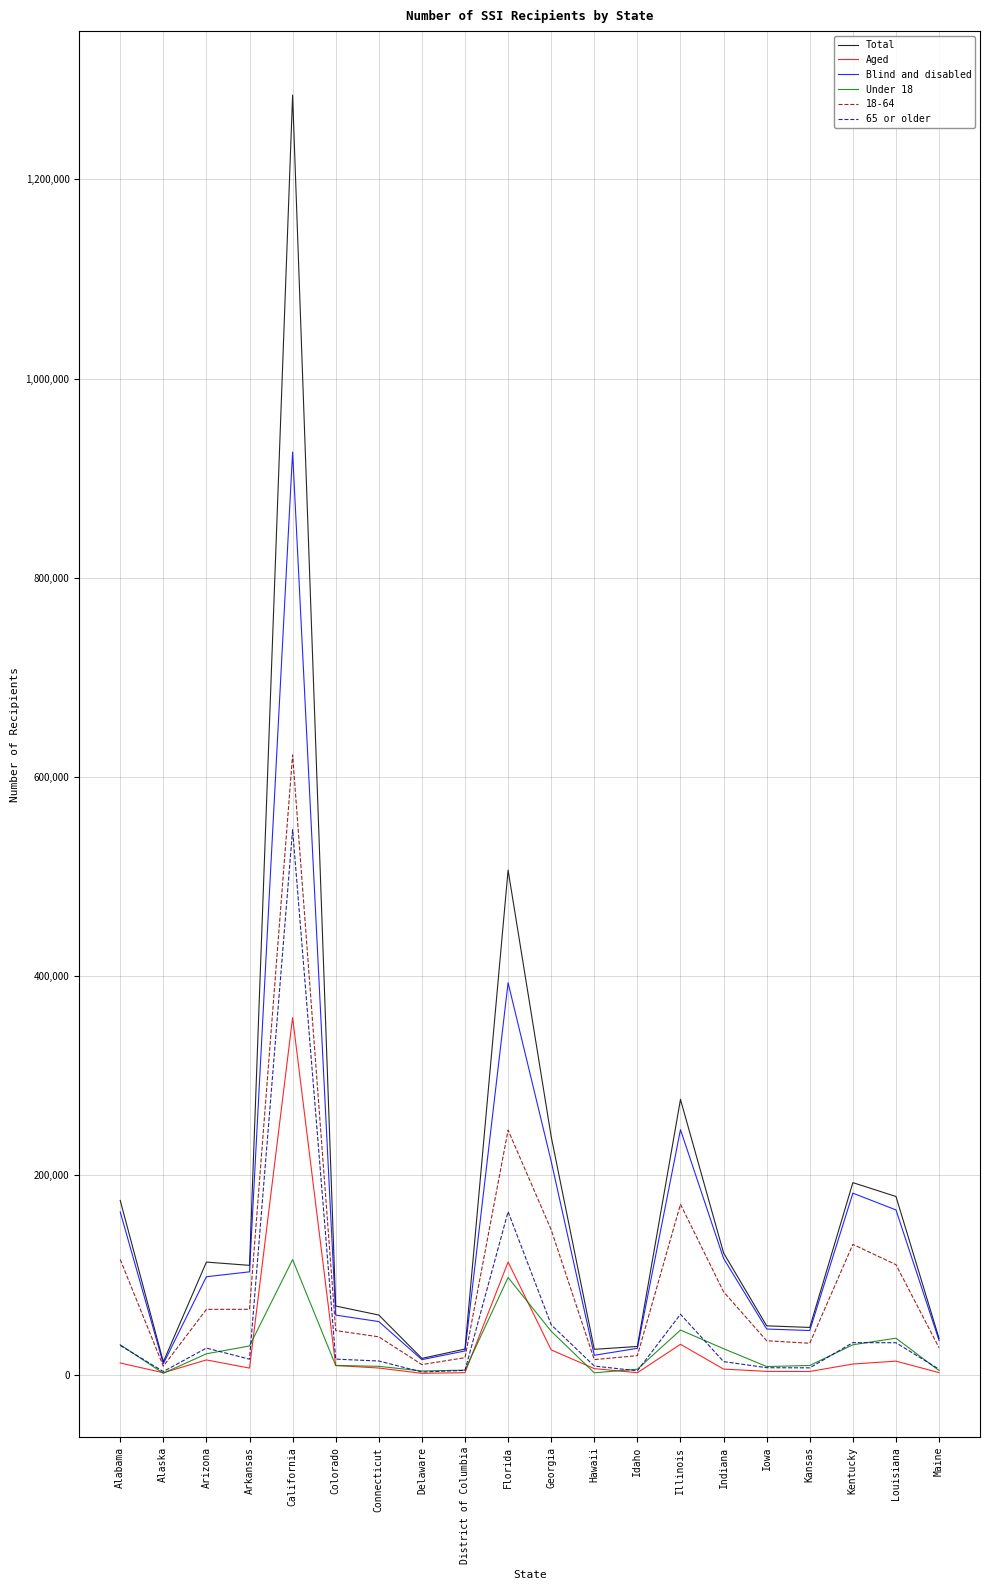

Which series has the largest range (max minus min)?

Total